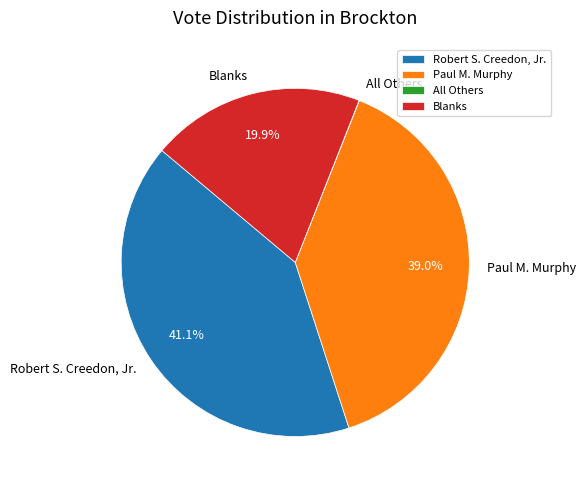

Does any single category account for the majority?

No